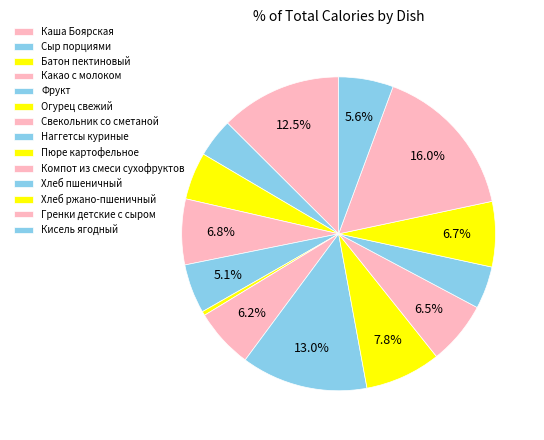

Count the number of slices in the pie.

14